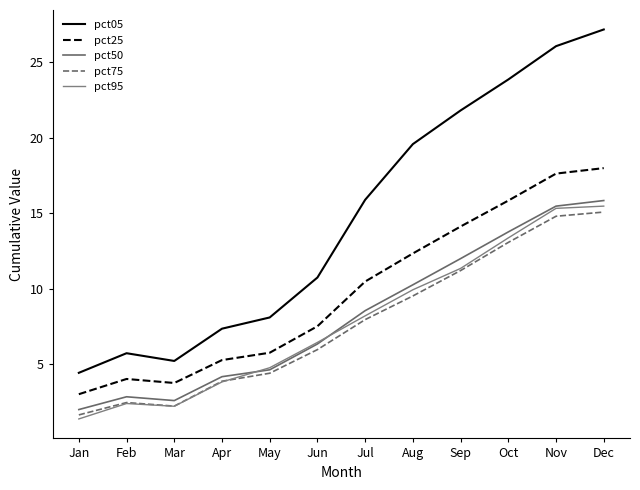

What is the value of the pct05 point at the 6th from the left?

10.7